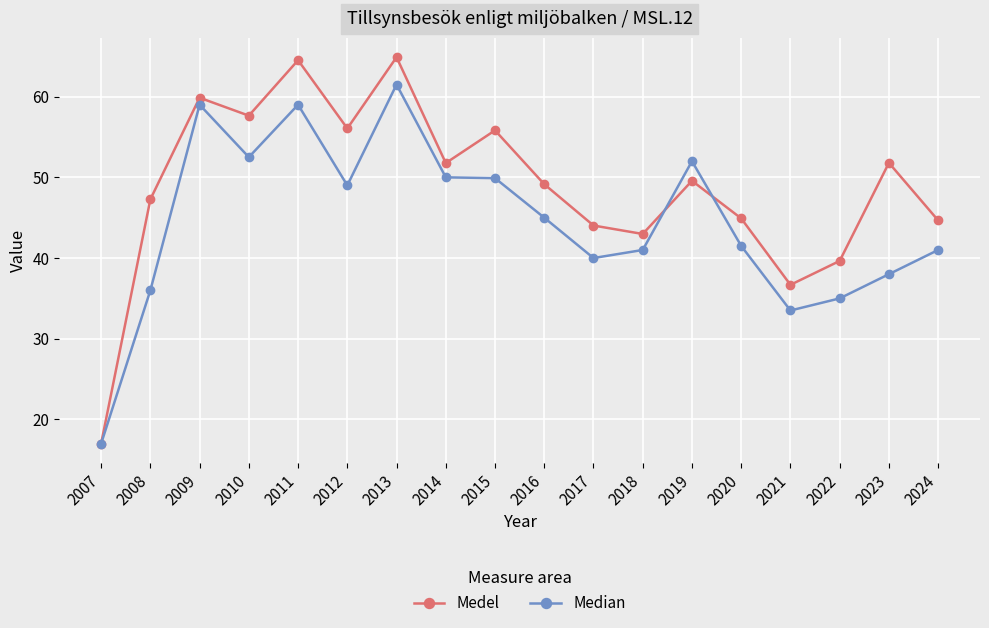

What is the spread (max minus min) of values at 2015?

5.9